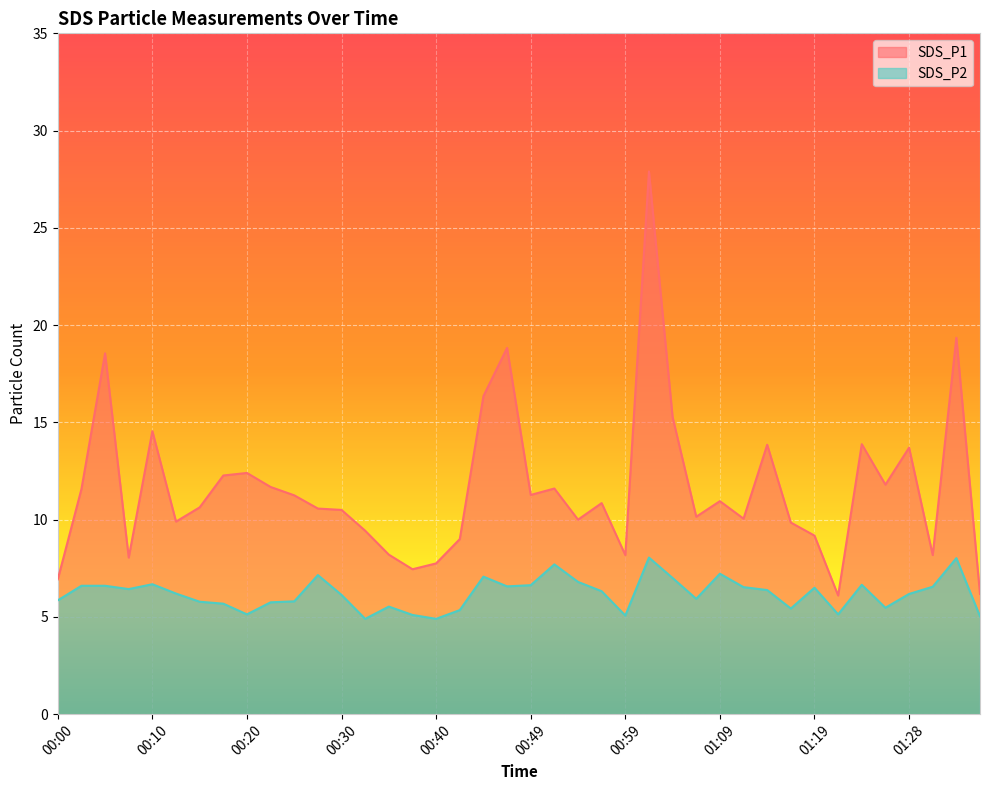

What is the sum of all SDS_P1 values?

464.1